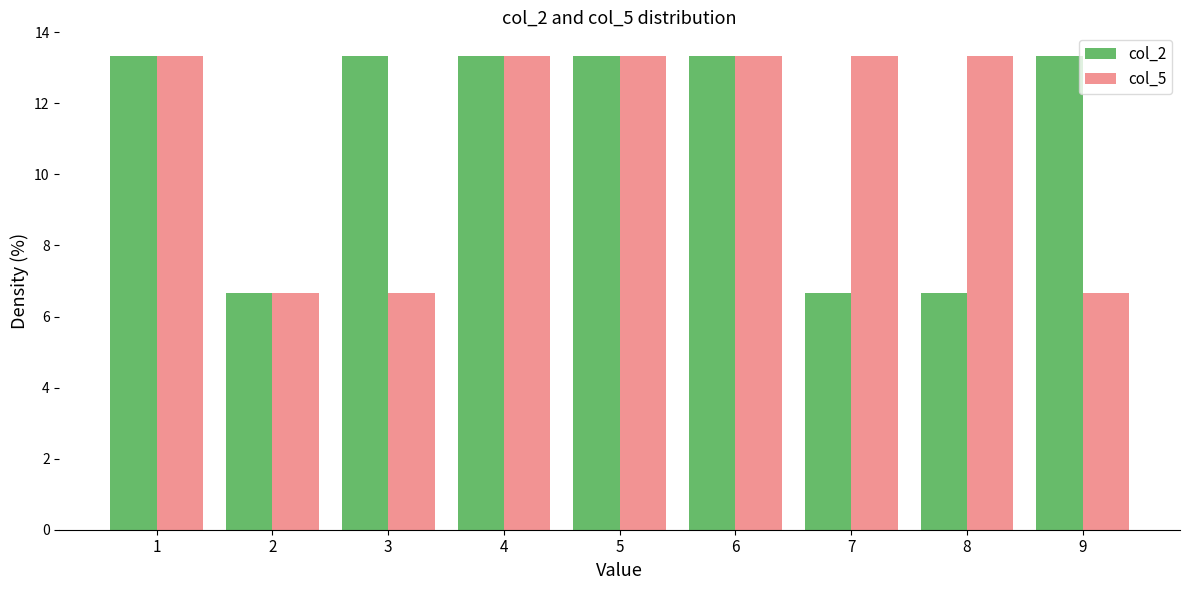

What is the height of the col_2 bar covering 2.5 to 3.5 on the x-axis? The values are not printed on the chart, so give them approximately, as read against the axis.

13.4